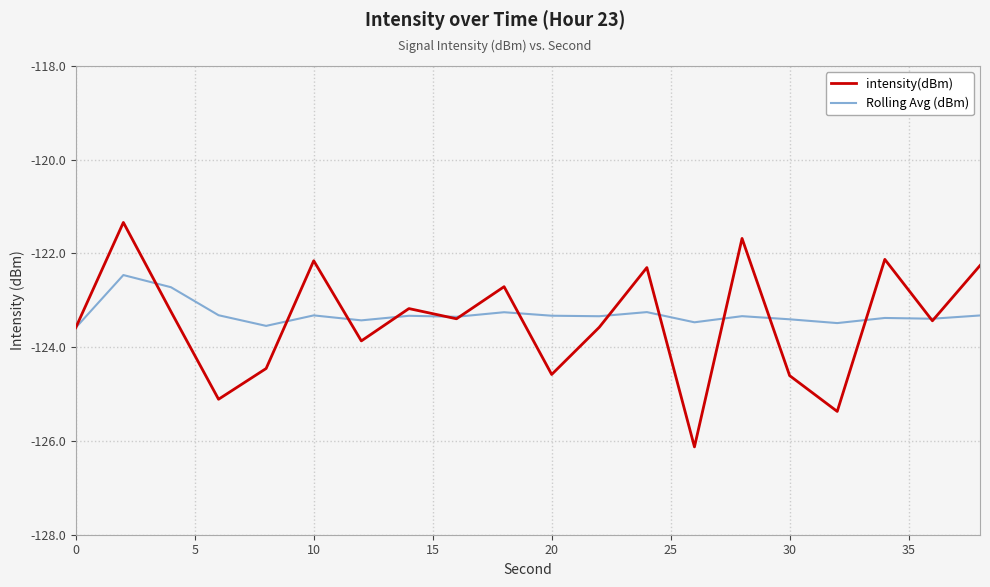

Rank the series by their maximum value, from highest to lowest.

intensity(dBm), Rolling Avg (dBm)